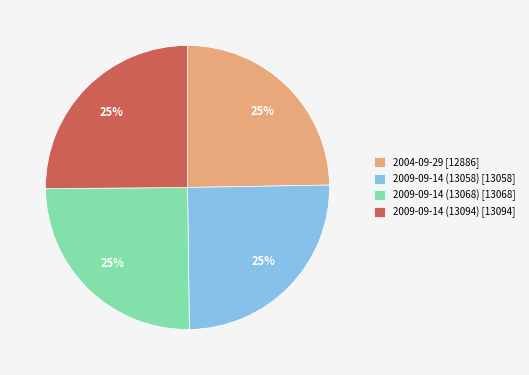

How many slices are in this pie chart?

4